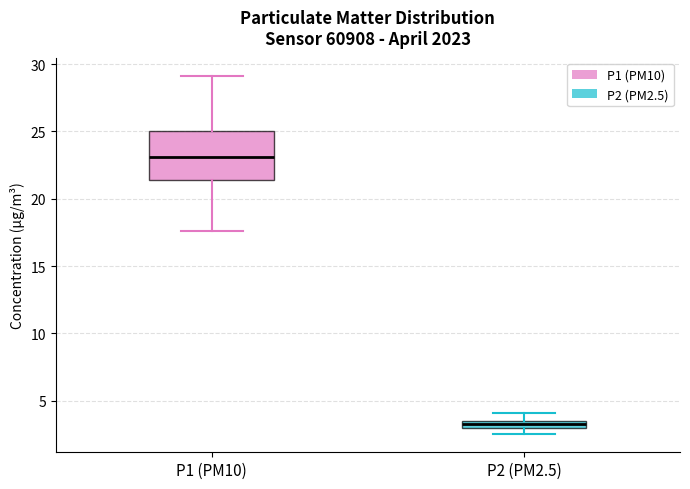

Which box's median line is the highest?

P1 (PM10)